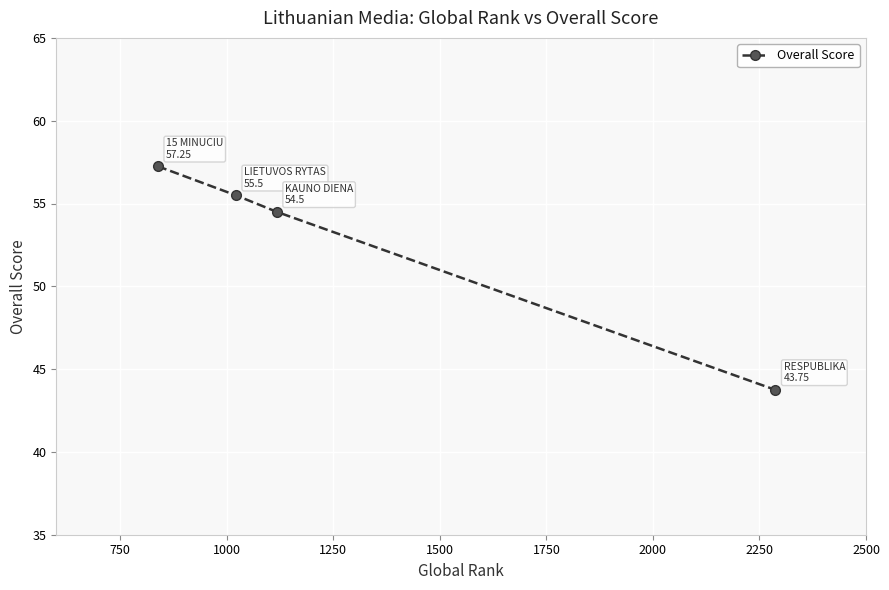

What is the value of the 3rd point from the left?

54.5